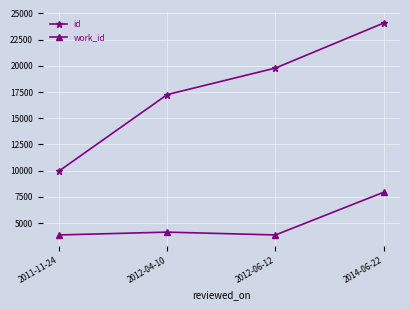

True or false: work_id and id cross at least once.

False